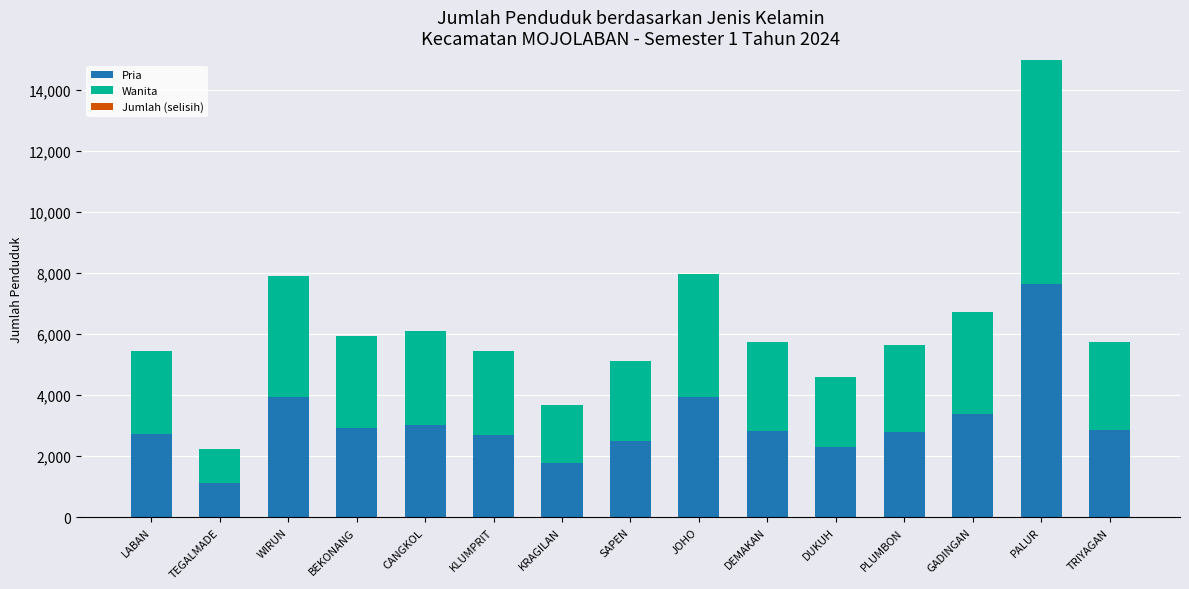

What is the sum of all Pria values?

46472